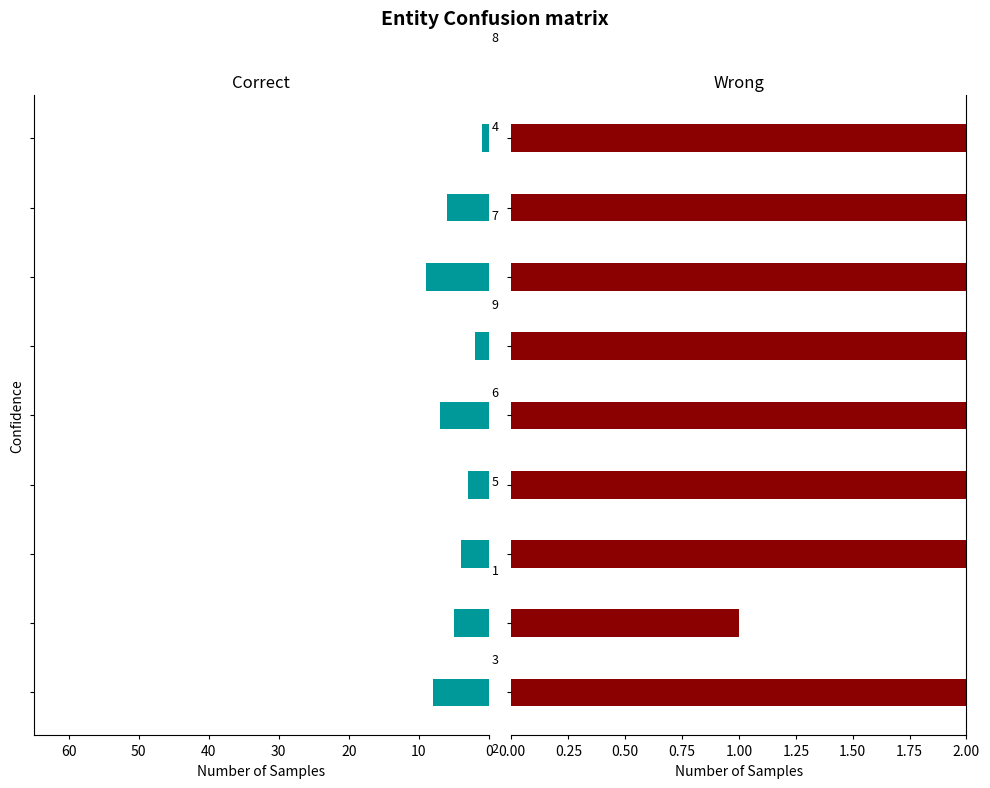

Are the bars horizontal?

Yes